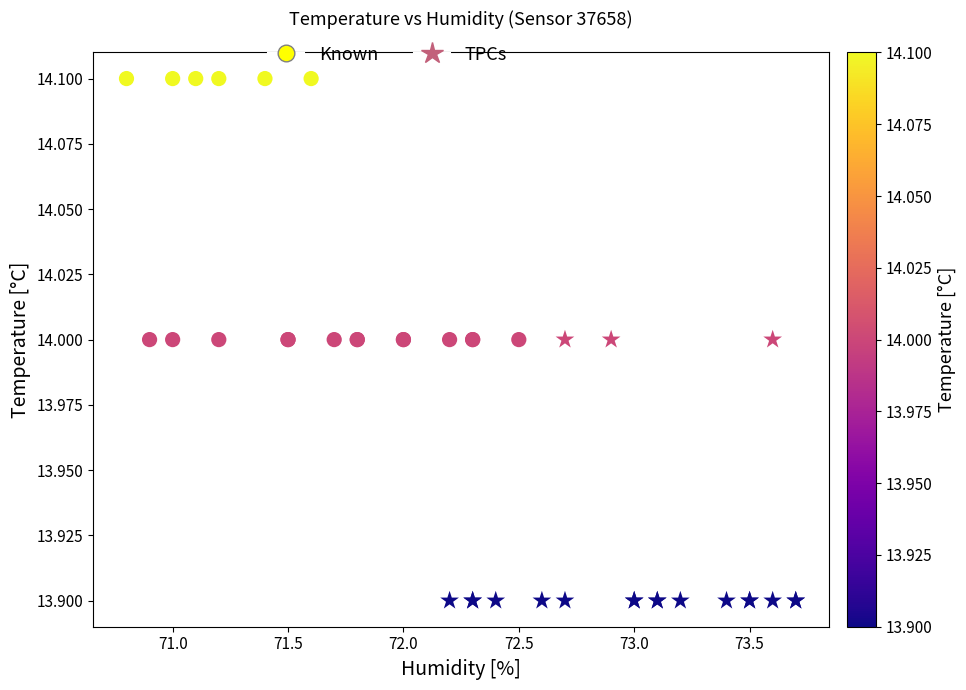

What are all the series names shown in the legend?

Known, TPCs